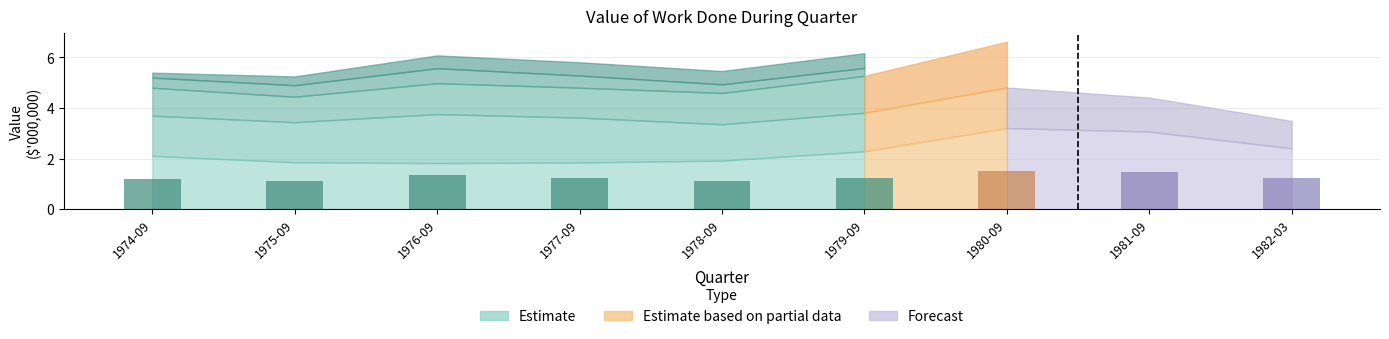

Which has a higher value, 1976-09 or 1980-09?

1980-09